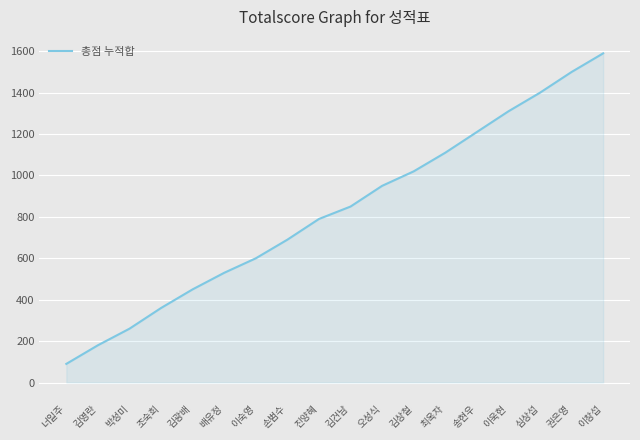

Reading left to right, extract all data points from this chart.

90	180	260	360	450	530	600	690	790	850	950	1020	1110	1210	1310	1400	1500	1590